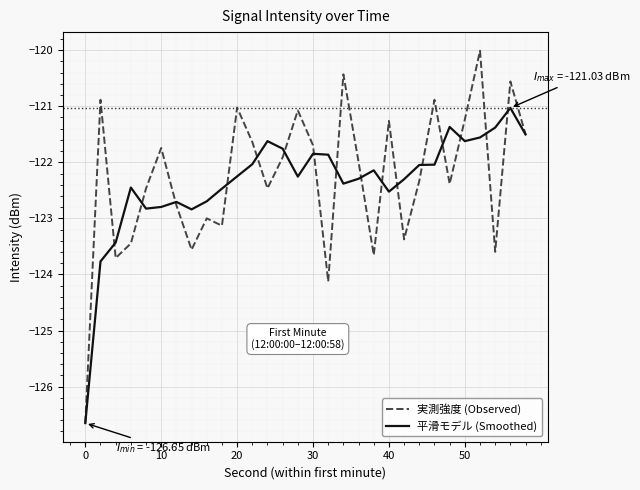

What is the highest value of the 平滑モデル (Smoothed) series?

-121.0